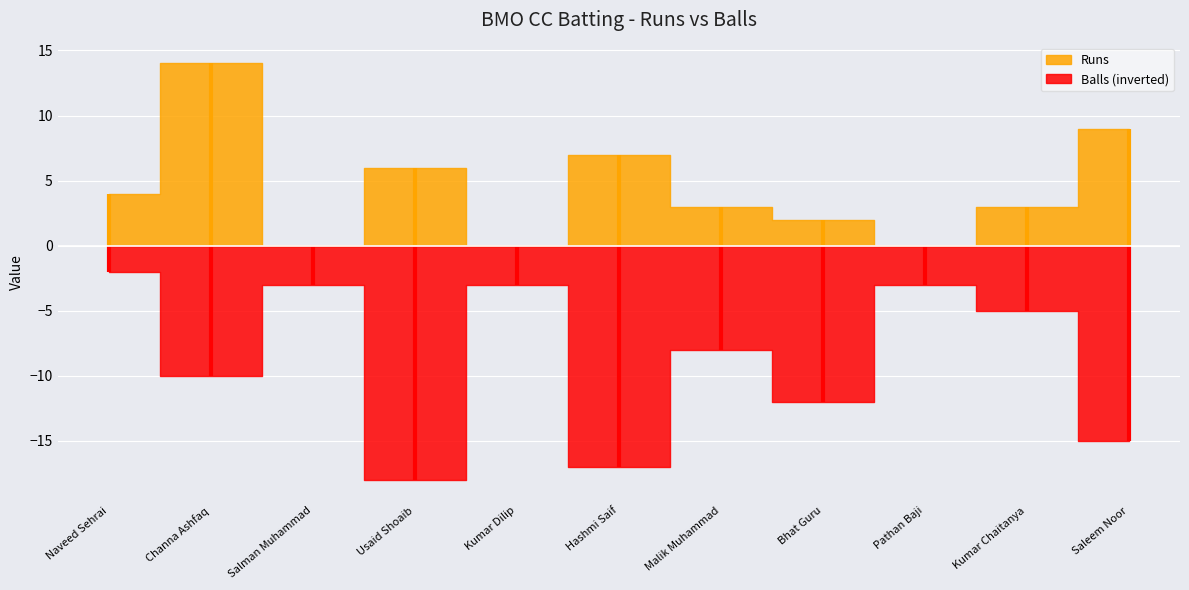

Is it true that Runs equals 9 at Saleem Noor?

True